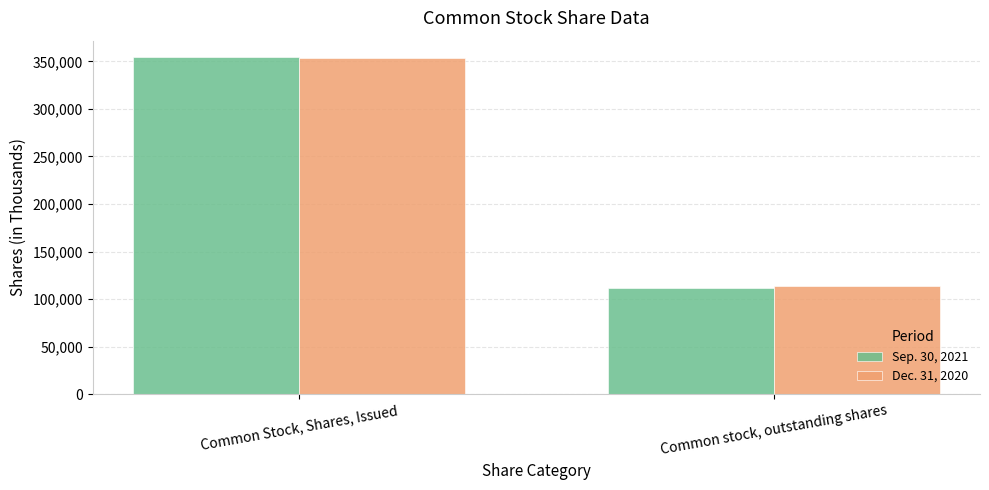

Which series has the widest spread of values?

Sep. 30, 2021